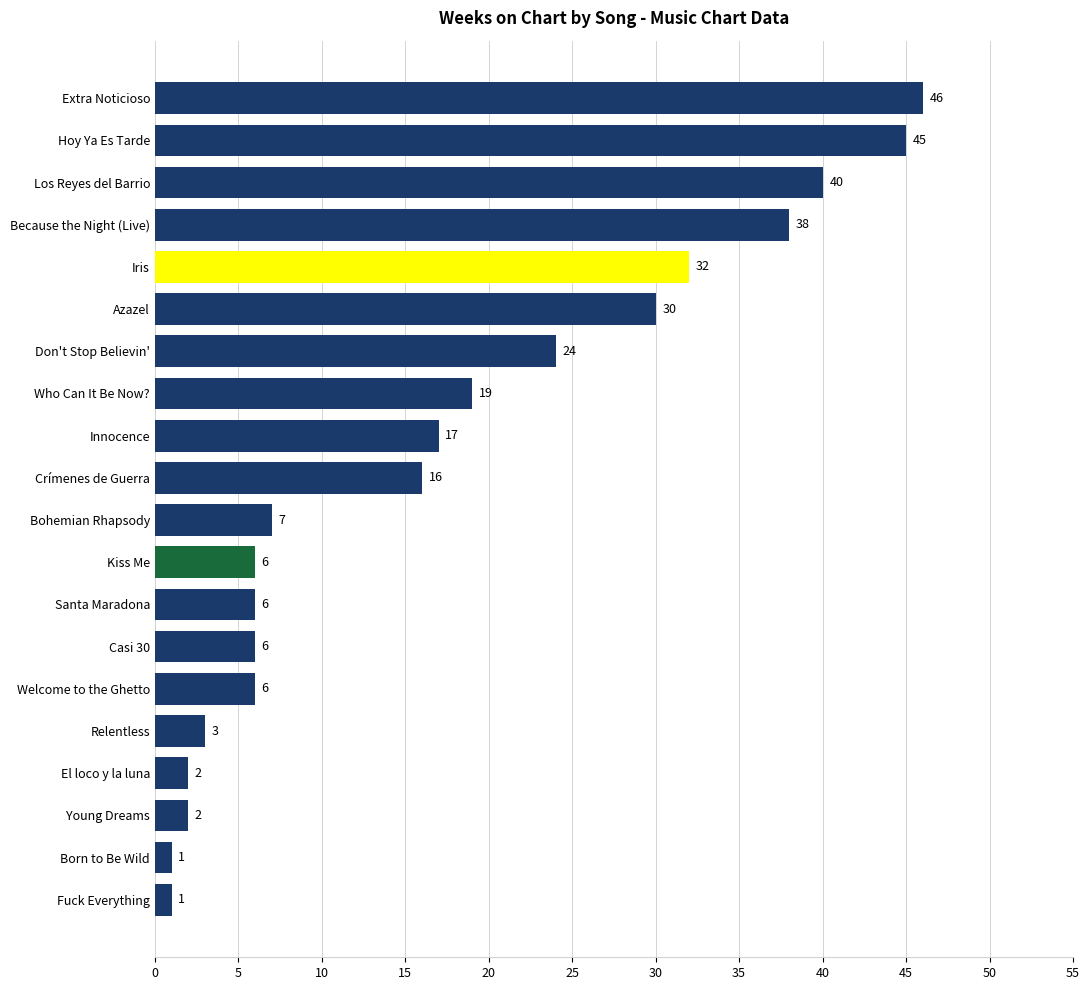

What is the difference between the second highest and second lowest values?

44